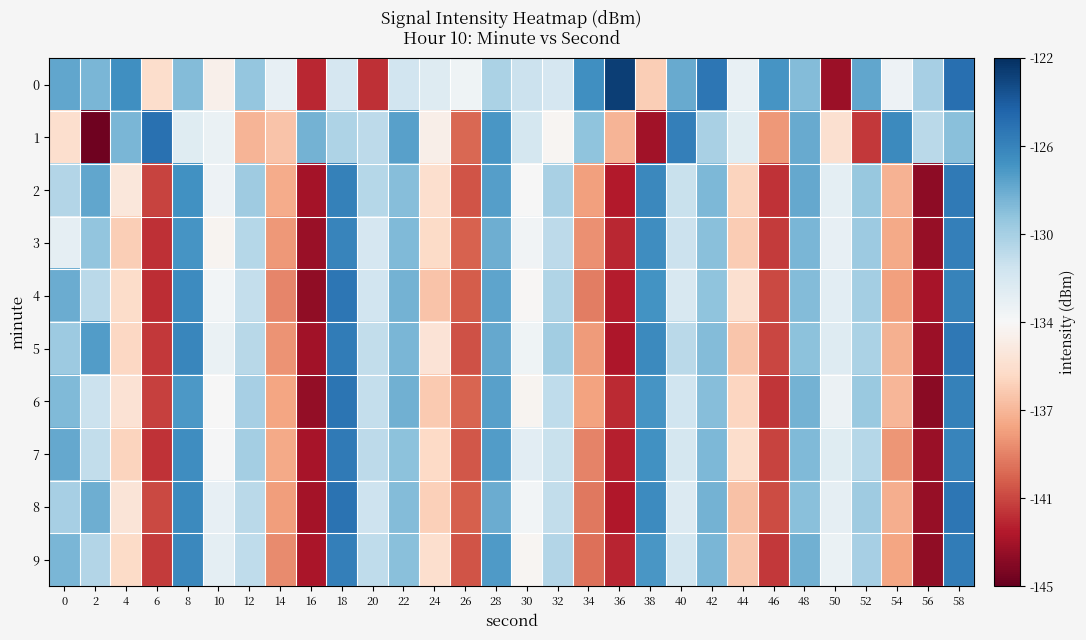

How many distinct data groups are displayed?

10